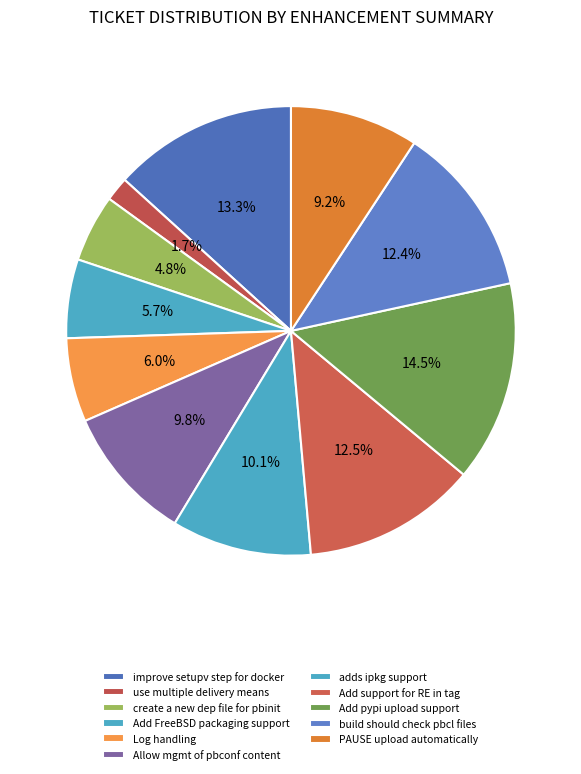

How many slices are in this pie chart?

11